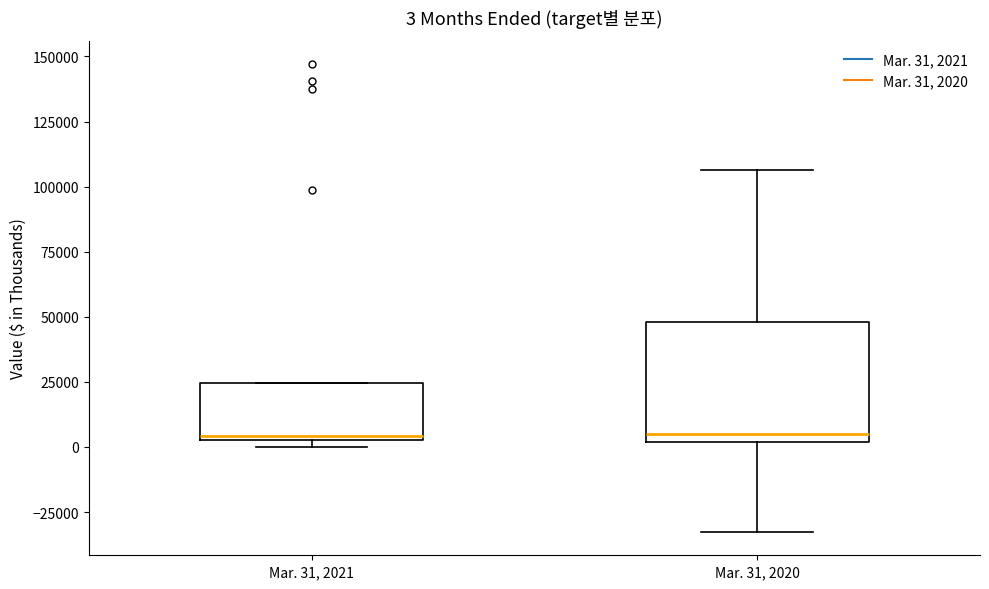

Comparing the boxes themselves (not the whiskers), which one is the tallest?

Mar. 31, 2020